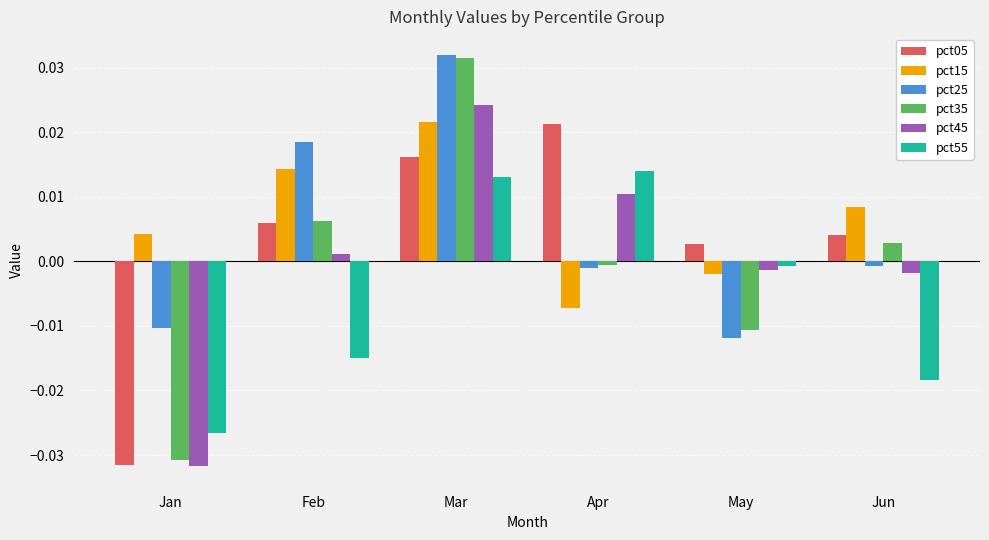

List the labels in order of pct05 value, largest first.

Apr, Mar, Feb, Jun, May, Jan